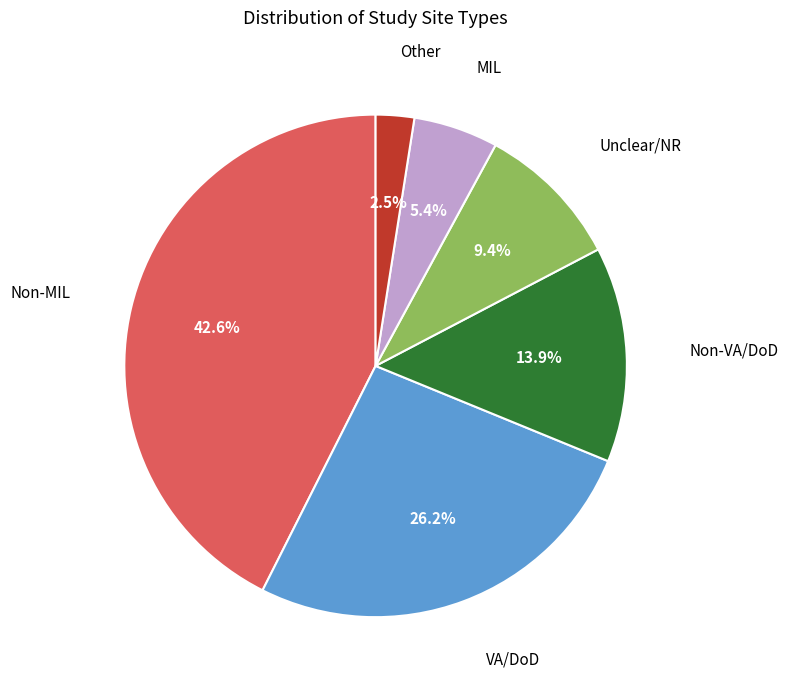

Is there a majority slice in this chart?

No